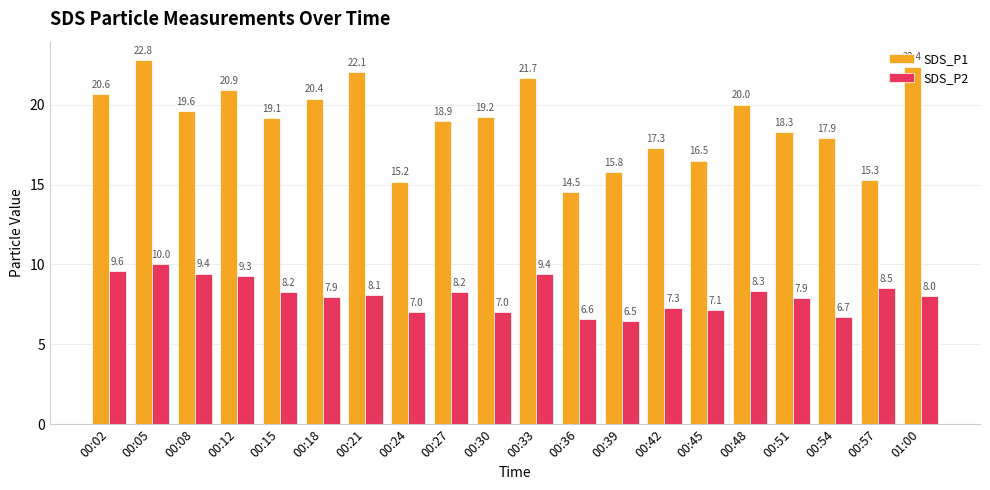

Which series has the largest range (max minus min)?

SDS_P1